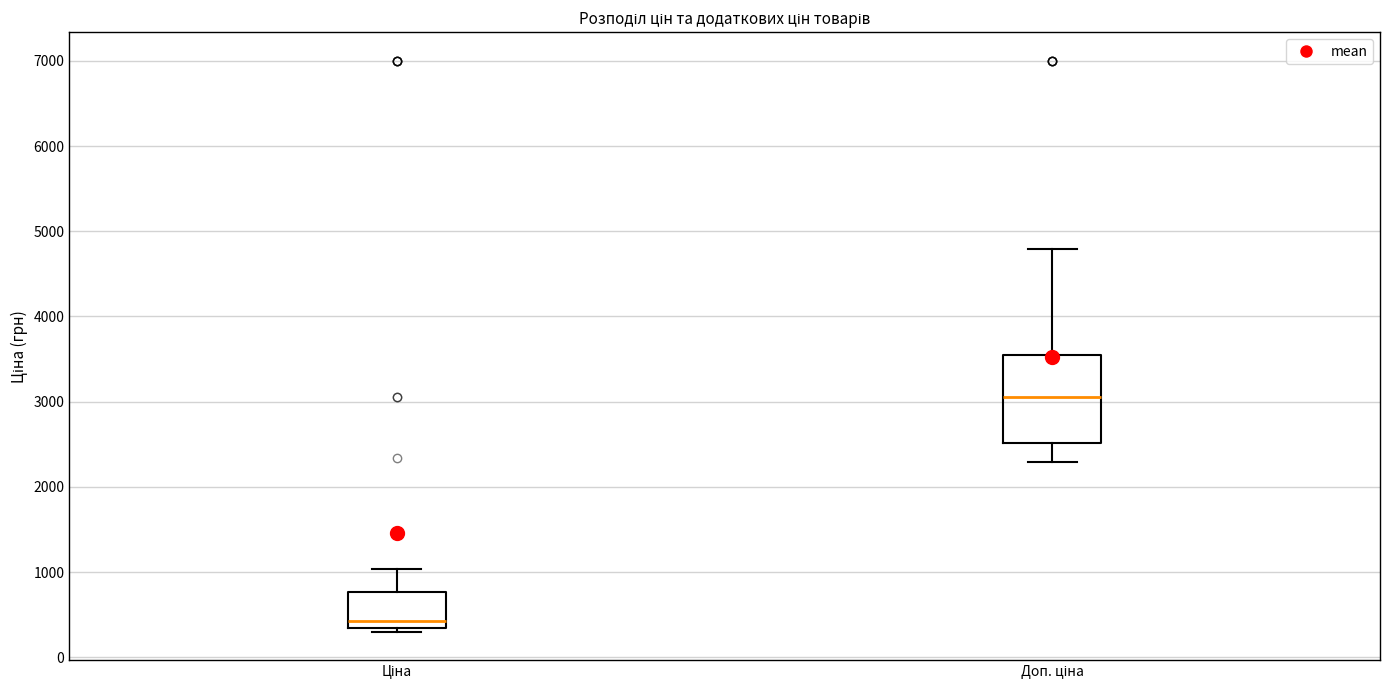

Comparing the boxes themselves (not the whiskers), which one is the tallest?

Доп. ціна